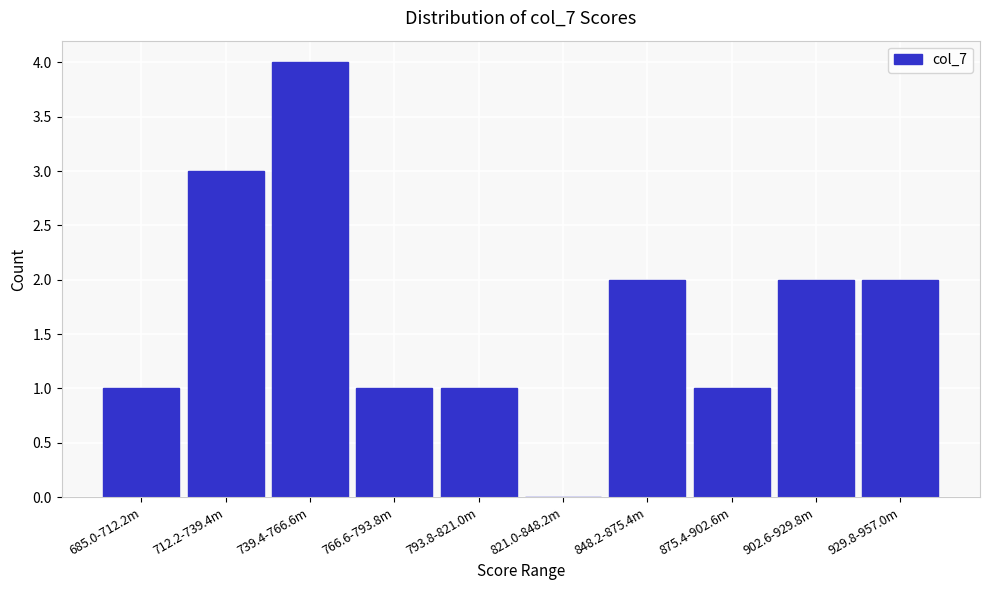

Reading right to left, transcribe all the data shown in this chart.

929.8-957.0m=2	902.6-929.8m=2	875.4-902.6m=1	848.2-875.4m=2	821.0-848.2m=0	793.8-821.0m=1	766.6-793.8m=1	739.4-766.6m=4	712.2-739.4m=3	685.0-712.2m=1